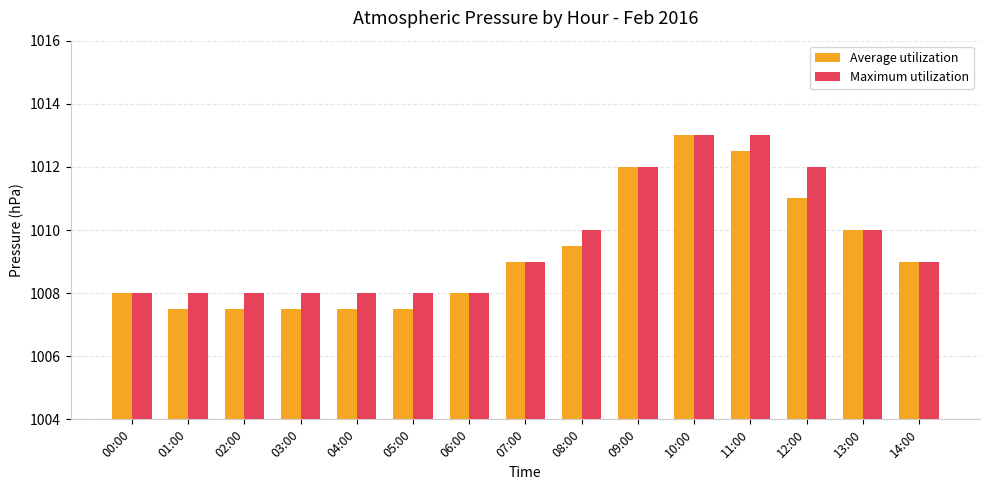

Reading right to left, what are all the values shown in this chart?

Average utilization: 1009.0	1010.0	1011.0	1012.5	1013.0	1012.0	1009.5	1009.0	1008.0	1007.5	1007.5	1007.5	1007.5	1007.5	1008.0
Maximum utilization: 1009.0	1010.0	1012.0	1013.0	1013.0	1012.0	1010.0	1009.0	1008.0	1008.0	1008.0	1008.0	1008.0	1008.0	1008.0